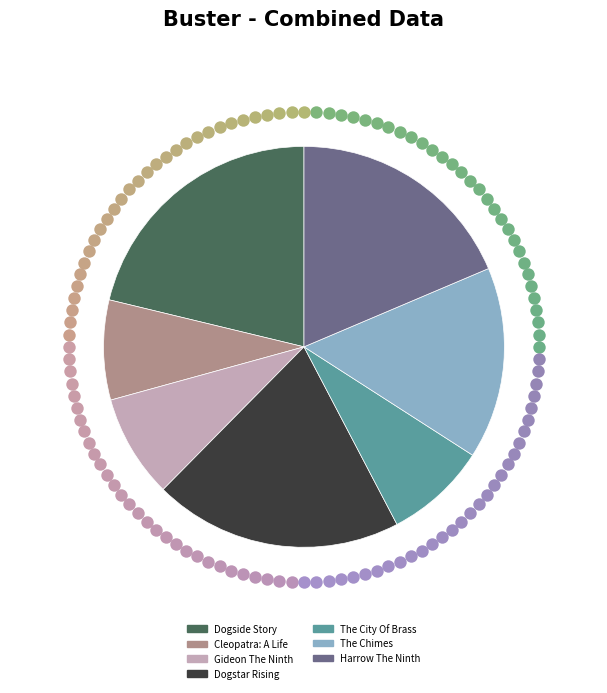

Does any single category account for the majority?

No